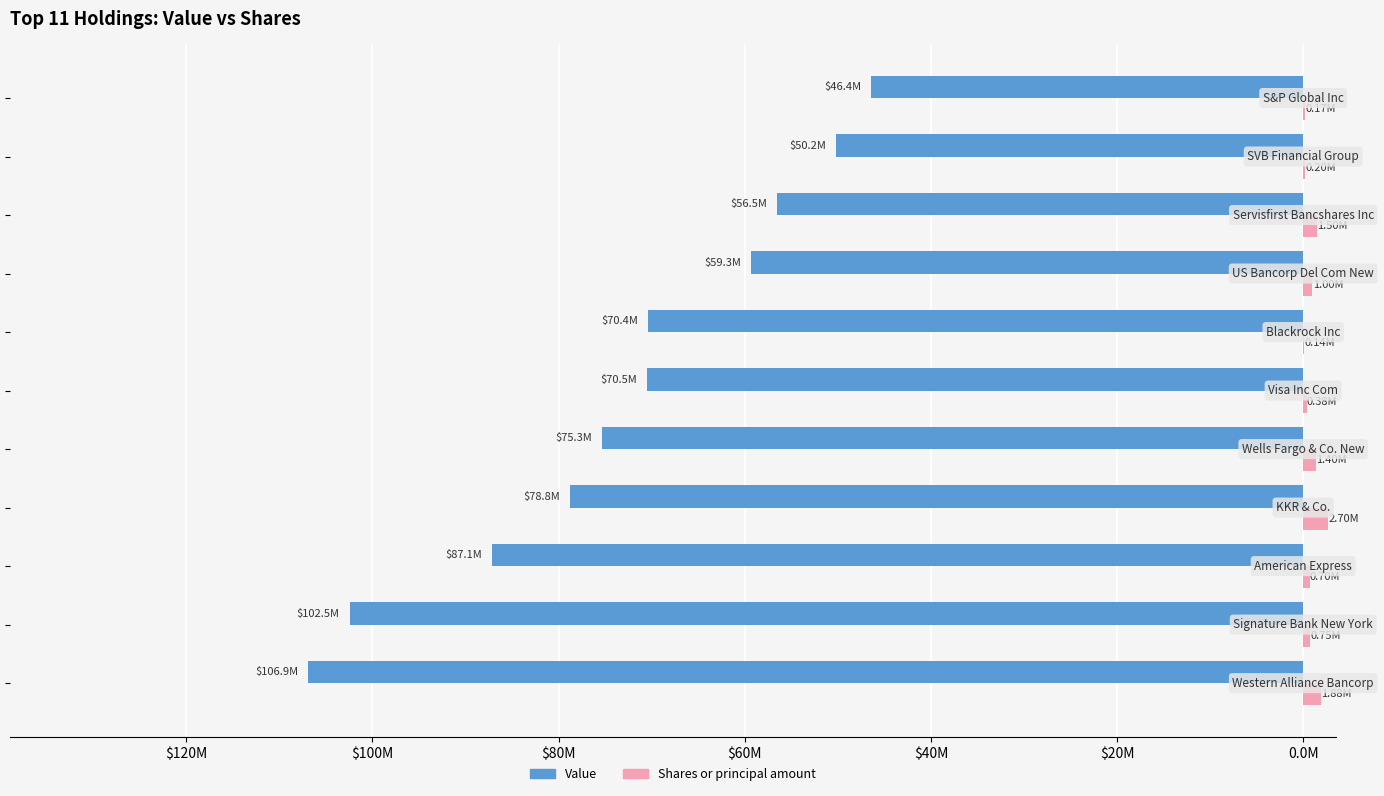

What are all the series names shown in the legend?

Value, Shares or principal amount